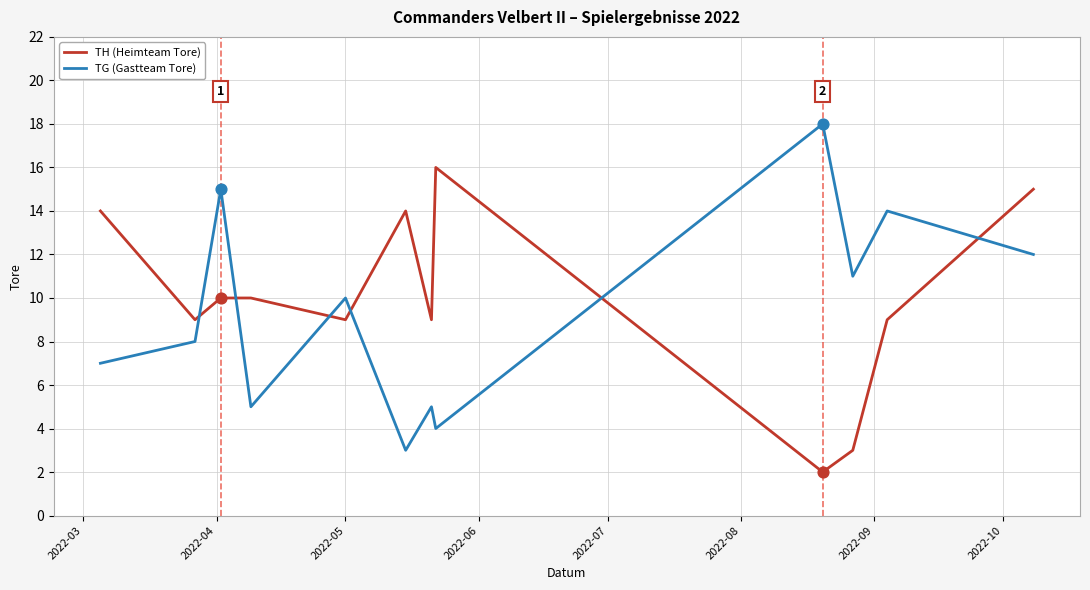

Rank the series by their maximum value, from highest to lowest.

TG (Gastteam Tore), TH (Heimteam Tore)